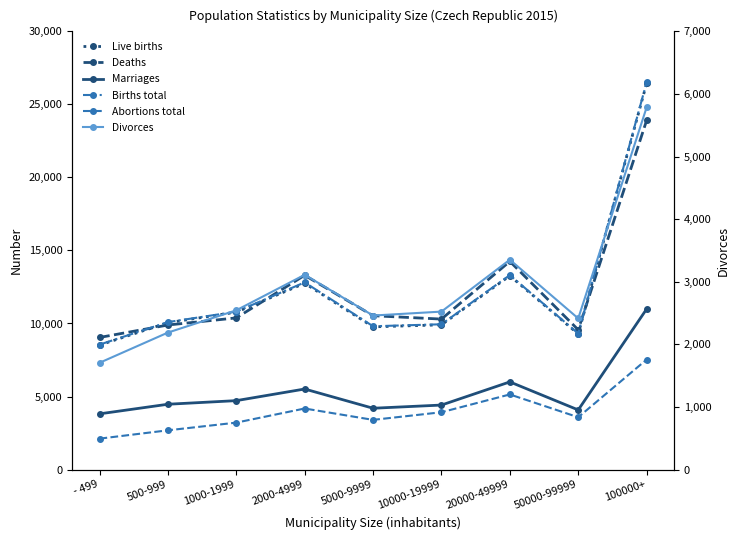

The Marriages series shows 3812 at - 499. True or false?

True